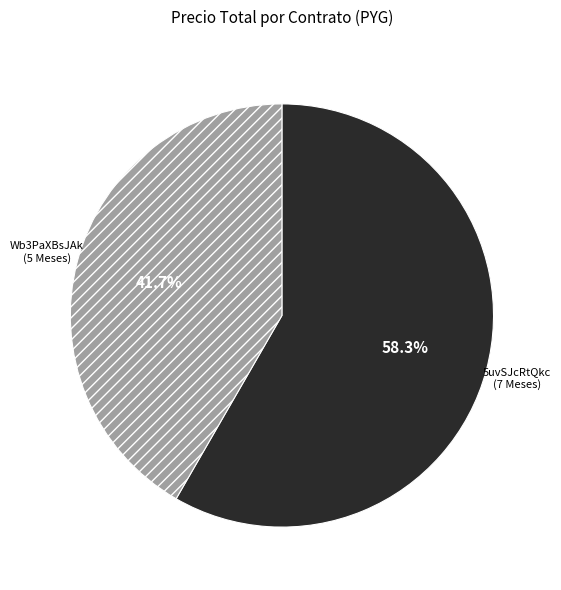

Does any single category account for the majority?

Yes